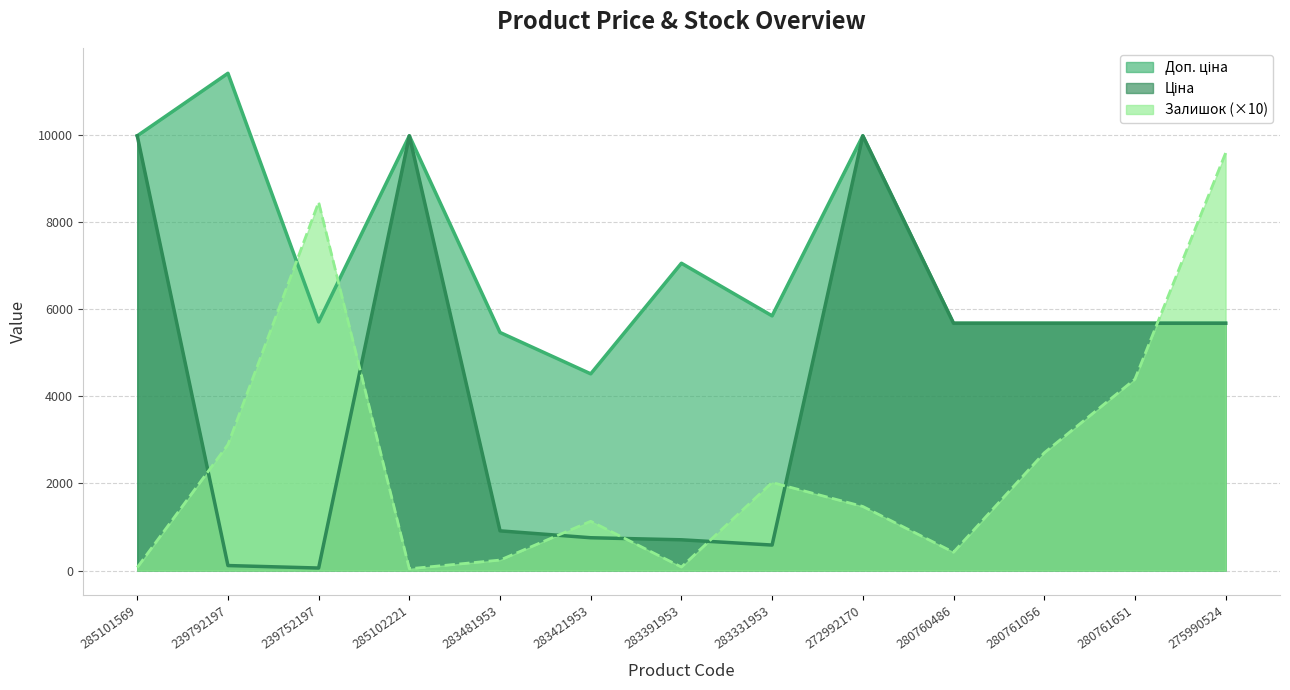

Reading left to right, extract all data points from this chart.

Ціна: 285101569=9975.0	239792197=114.1	239752197=57.0	285102221=9975.0	283481953=910.4	283421953=752.2	283391953=705.1	283331953=584.4	272992170=9975.0	280760486=5673.8	280761056=5673.8	280761651=5673.8	275990524=5673.8
Доп. ціна: 285101569=9975.0	239792197=11410.0	239752197=5705.0	285102221=9975.0	283481953=5462.3	283421953=4513.3	283391953=7051.3	283331953=5843.9	272992170=9975.0	280760486=5673.8	280761056=5673.8	280761651=5673.8	275990524=5673.8
Залишок: 285101569=70.0	239792197=2890.0	239752197=8450.0	285102221=40.0	283481953=240.0	283421953=1130.0	283391953=80.0	283331953=2020.0	272992170=1470.0	280760486=420.0	280761056=2700.0	280761651=4390.0	275990524=9580.0